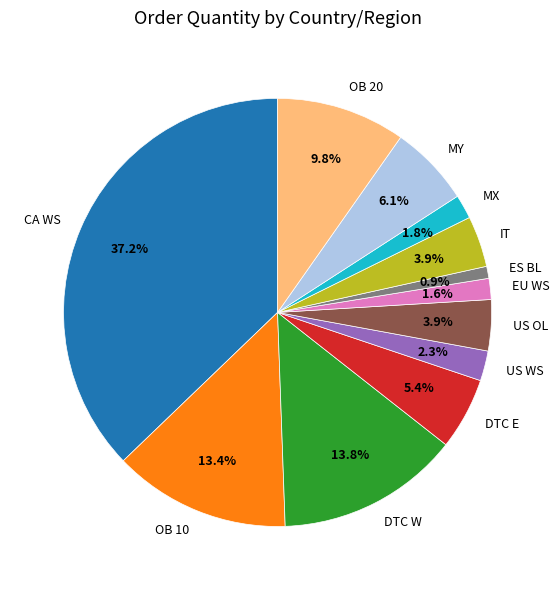

To the nearest percent, what portion does EU WS represent?

2%